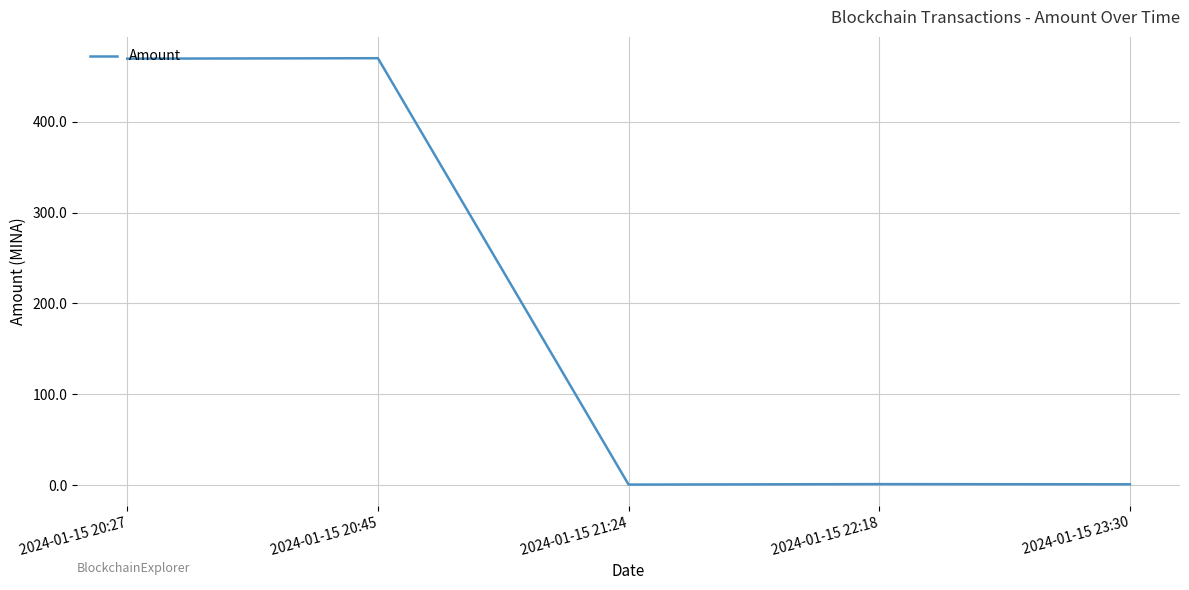

What is the difference between the values at 2024-01-15 21:24 and 2024-01-15 23:30?

0.3